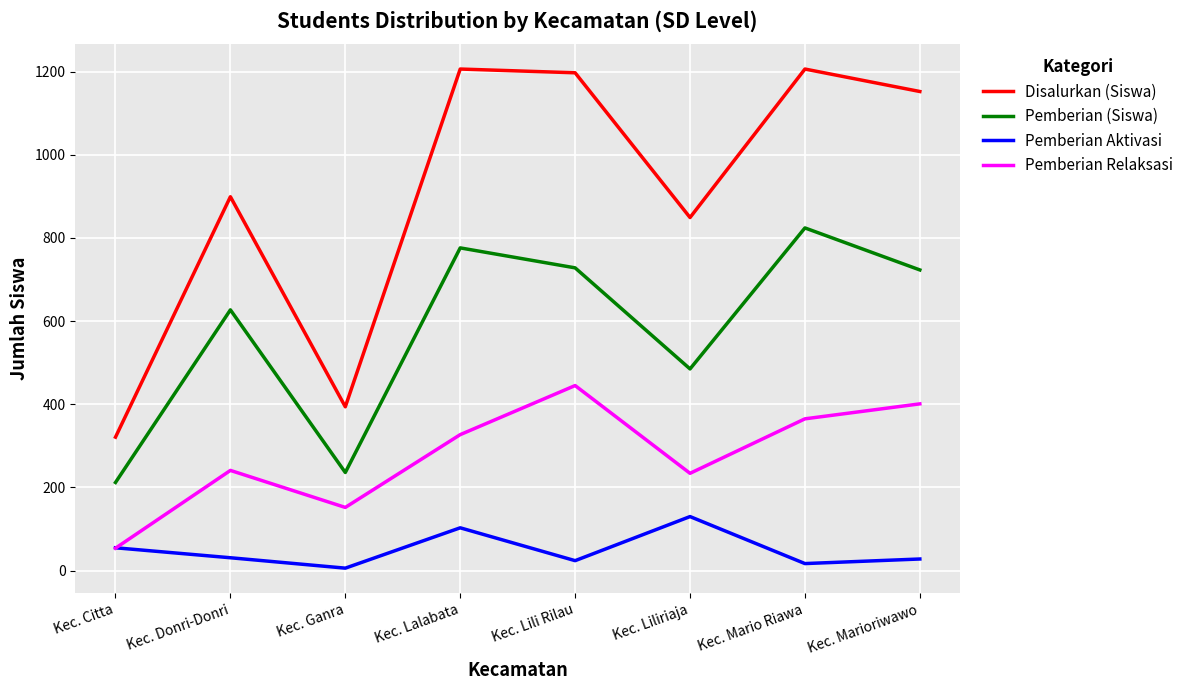

At how many categories does at least one series exceed 1160?

3